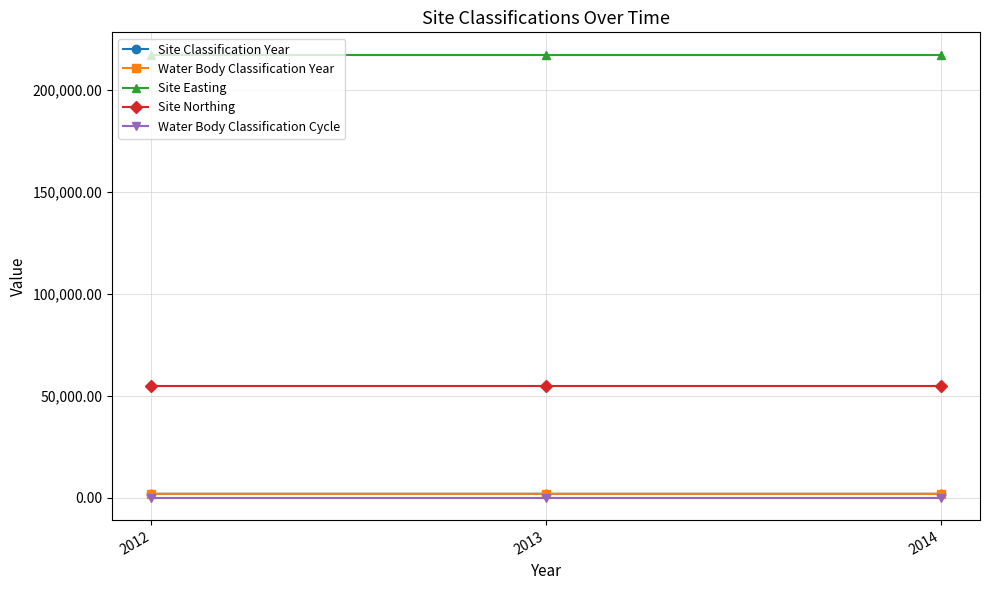

The value of Site Classification Year at 2014 is 2012. True or false?

True